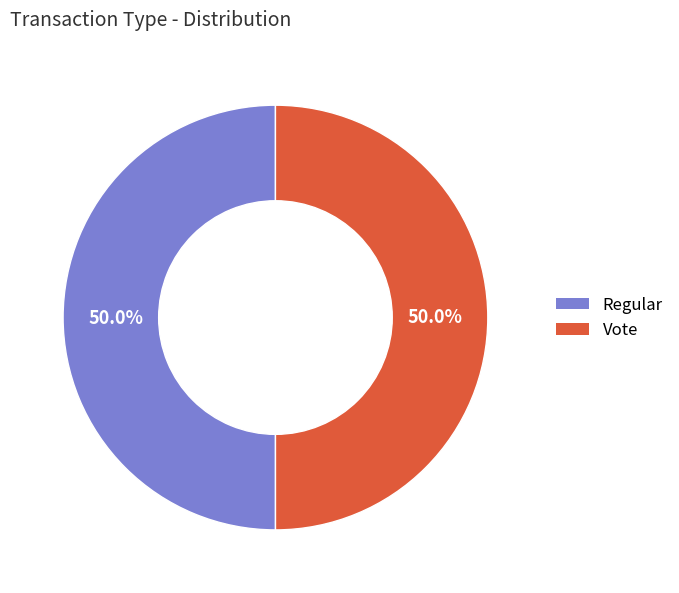

Approximately how many times larger is the value at Regular compared to Vote?

1.0